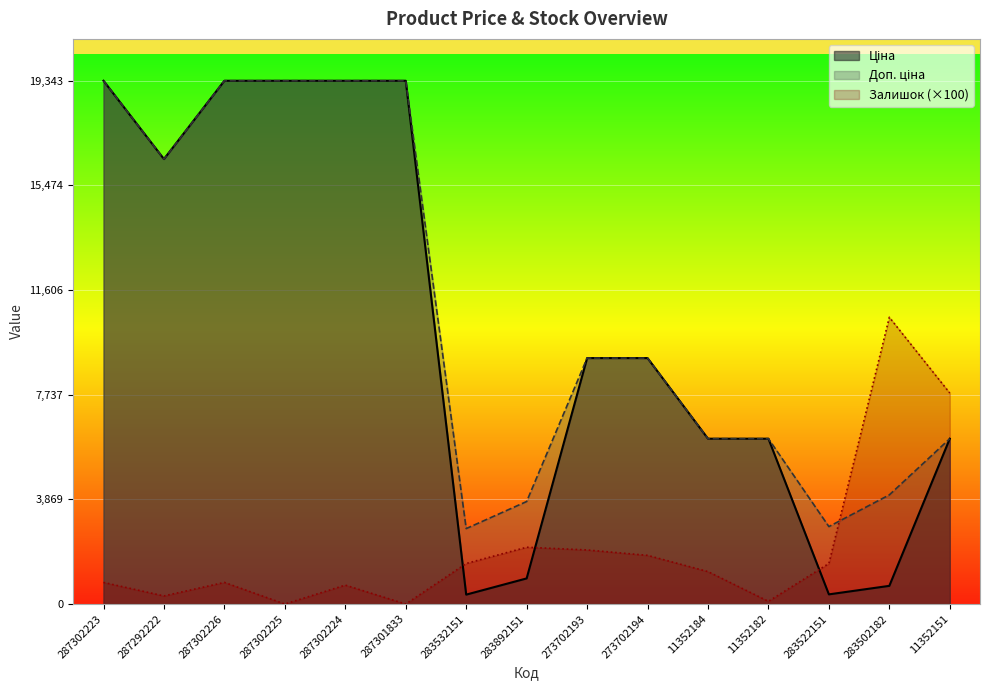

What is the label of the 10th point from the right?

287301833